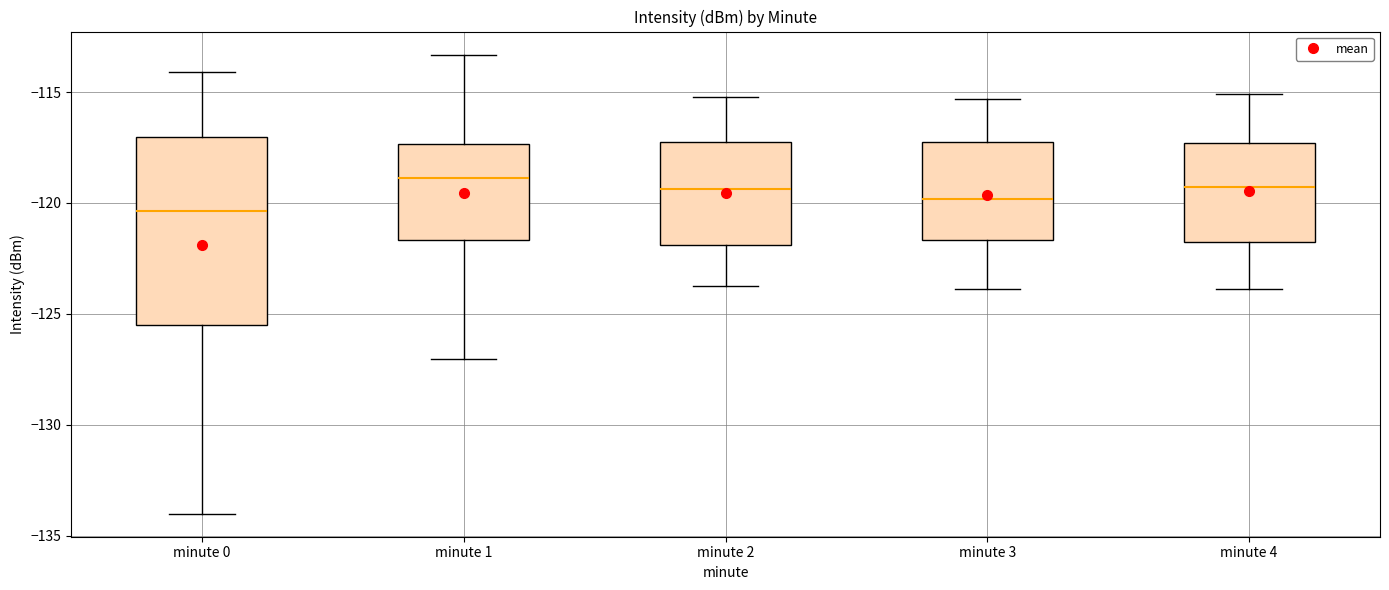

Reading left to right, read every box against the y-axis: the position of its median line, the range the box covers, and the ends of its whiskers. The values are not printed on the chart, so give them approximately, as read against the axis.

minute 0: median -120.5, box -125.5 to -117.0, whiskers -134.0 to -114.0
minute 1: median -119.0, box -121.5 to -117.5, whiskers -127.0 to -113.5
minute 2: median -119.5, box -122.0 to -117.0, whiskers -124.0 to -115.0
minute 3: median -120.0, box -121.5 to -117.5, whiskers -124.0 to -115.5
minute 4: median -119.5, box -122.0 to -117.5, whiskers -124.0 to -115.0